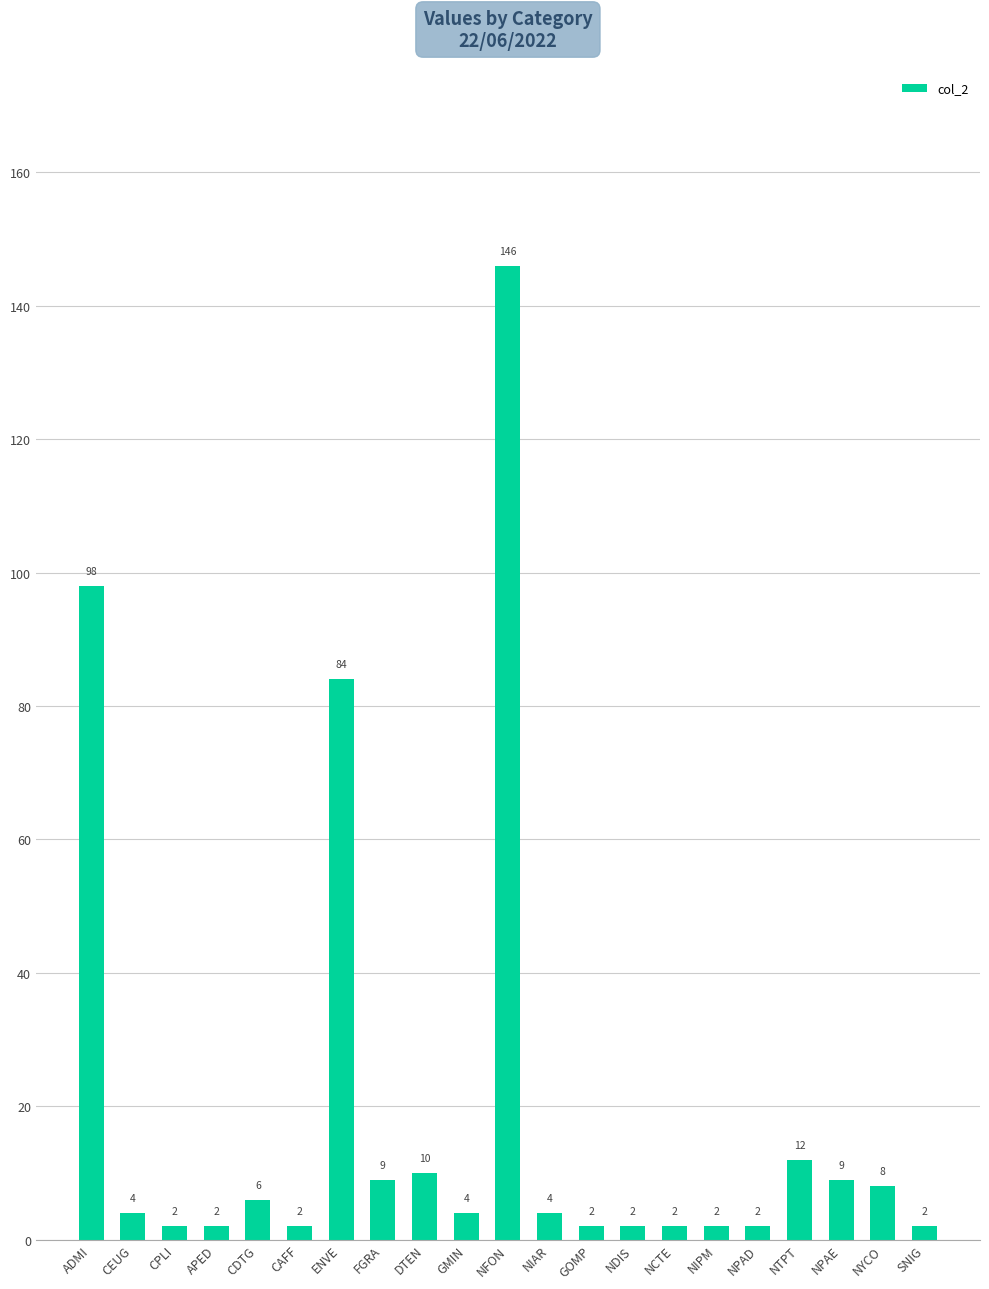

What is the ratio of the value at NFON to the value at NYCO?

18.2